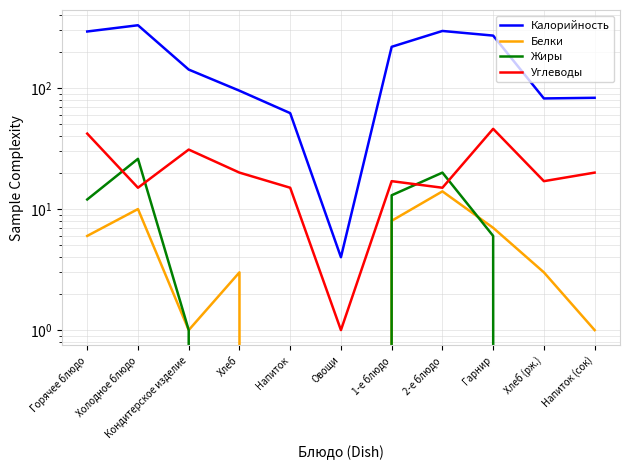

What are all the series names shown in the legend?

Калорийность, Белки, Жиры, Углеводы